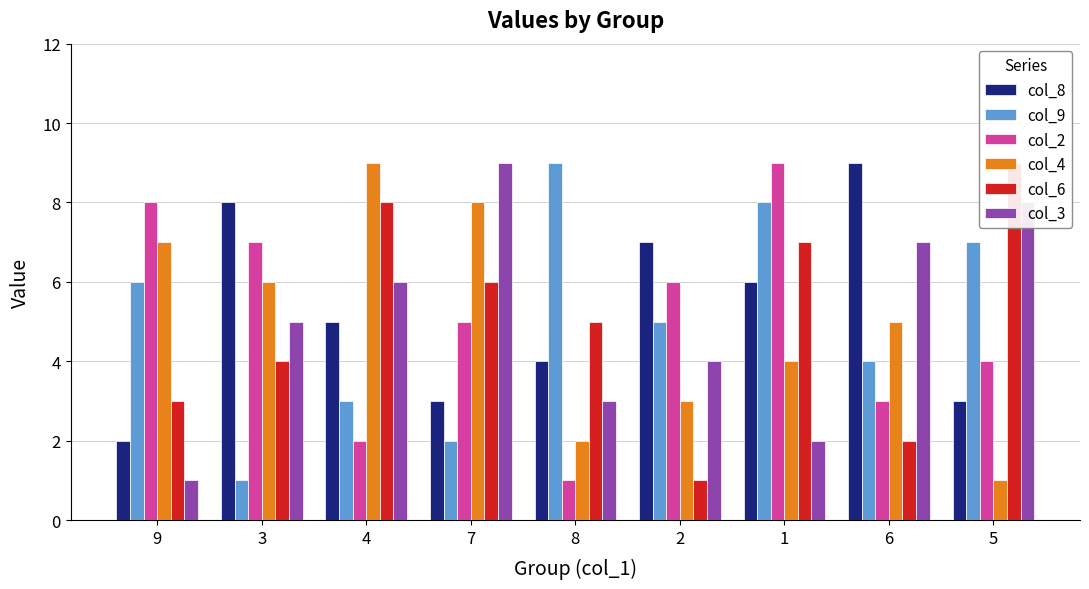

Which category has the highest value across all series?

6